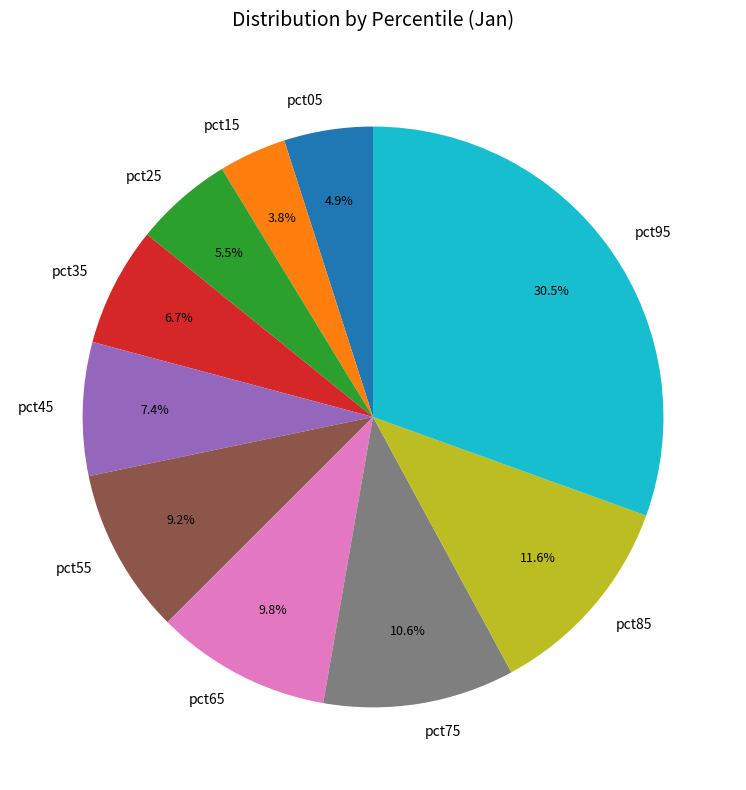

Is pct65 the majority of the pie?

No